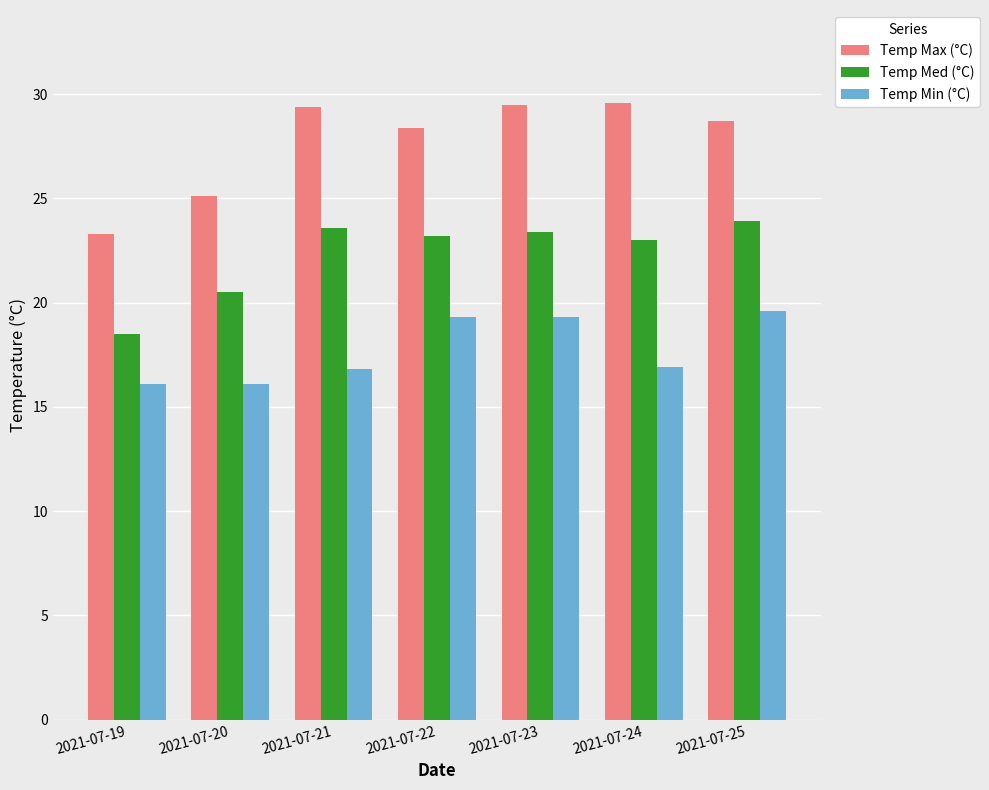

The value of Temp Max (°C) at 2021-07-23 is 50.8. True or false?

False